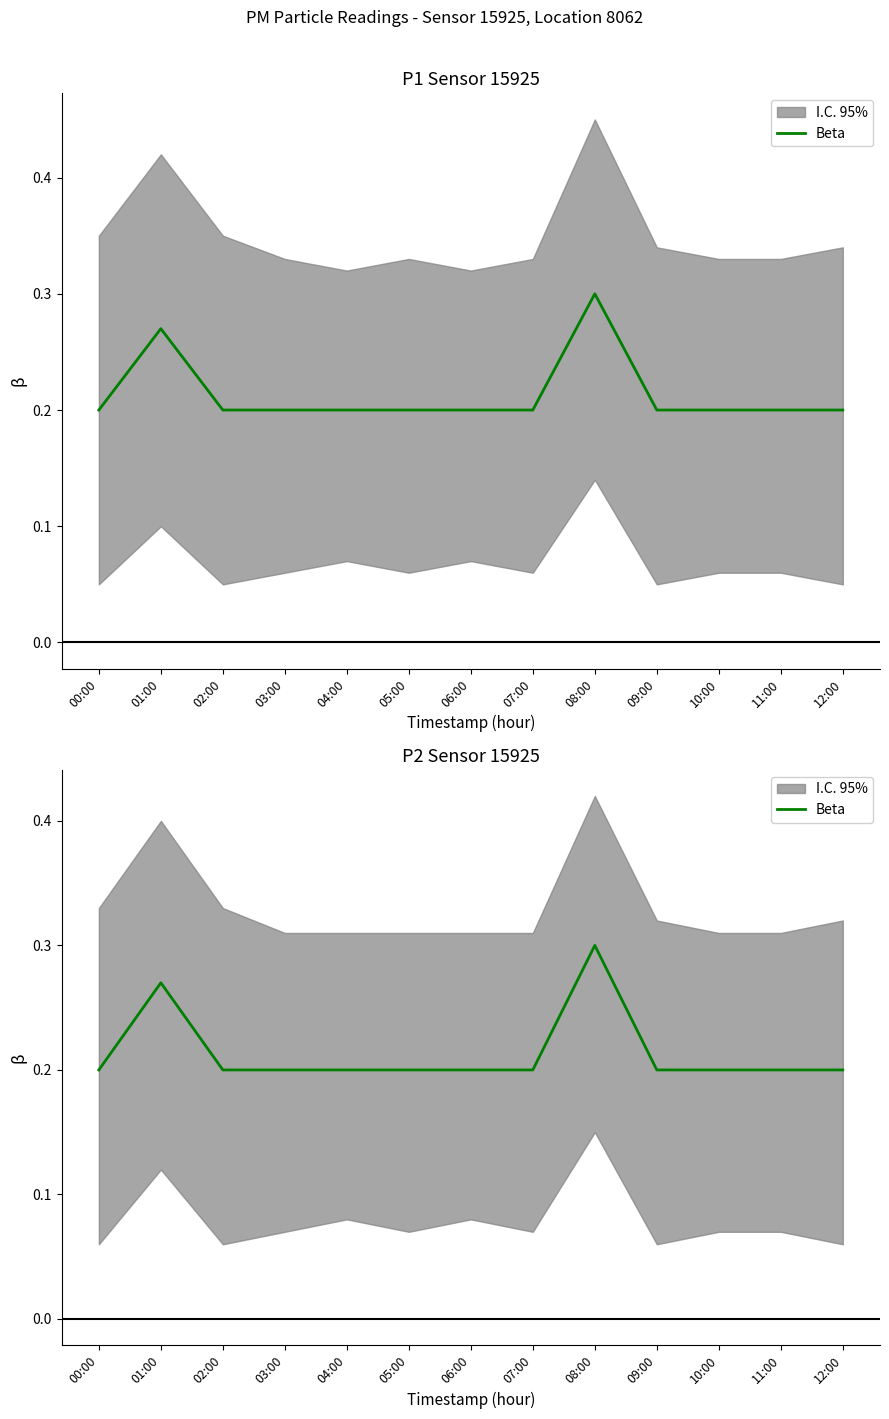

Is it true that the value at 01:00 is 0.3?

True